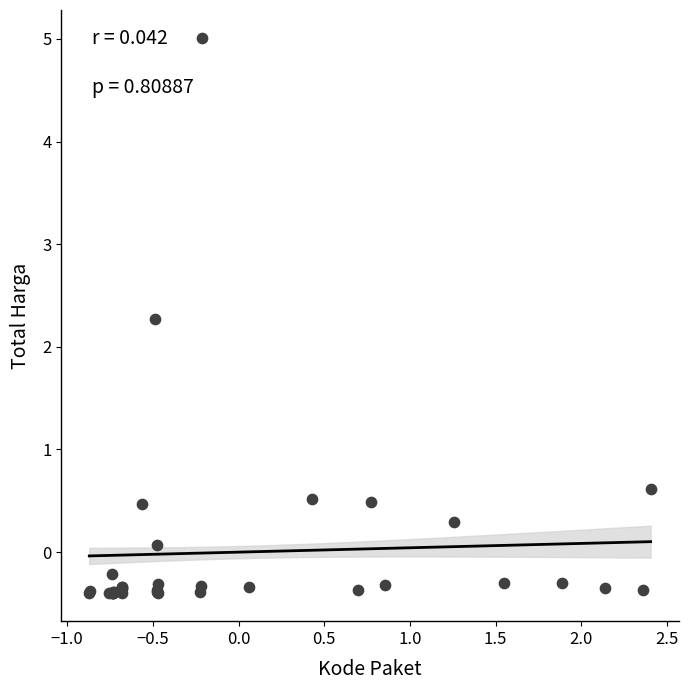

What Y value in the scatter plot is closest to 2?

2.3